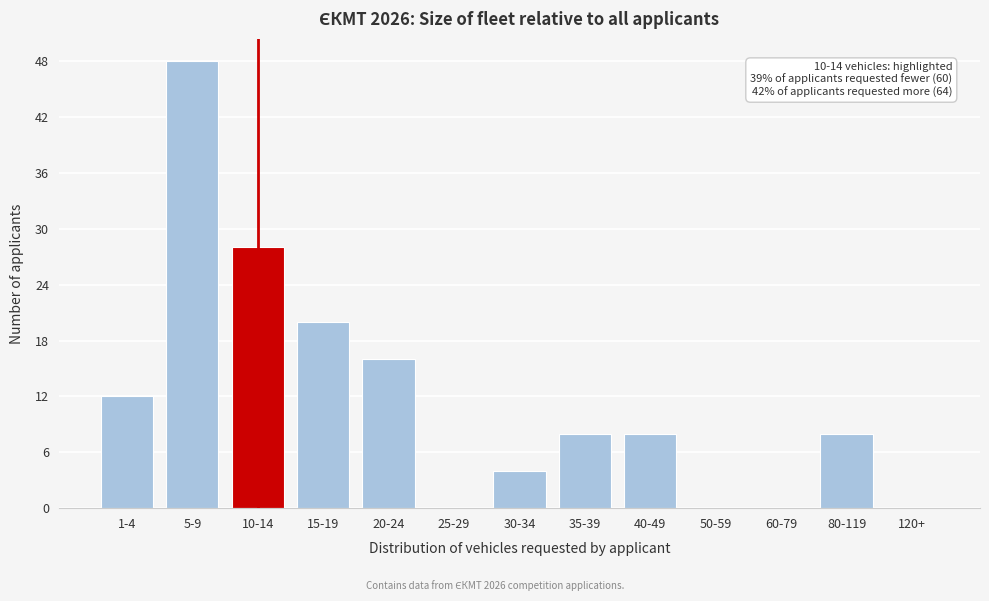

Reading left to right, what are all the values shown in this chart?

1-4=12	5-9=48	10-14=28	15-19=20	20-24=16	25-29=0	30-34=4	35-39=8	40-49=8	50-59=0	60-79=0	80-119=8	120+=0